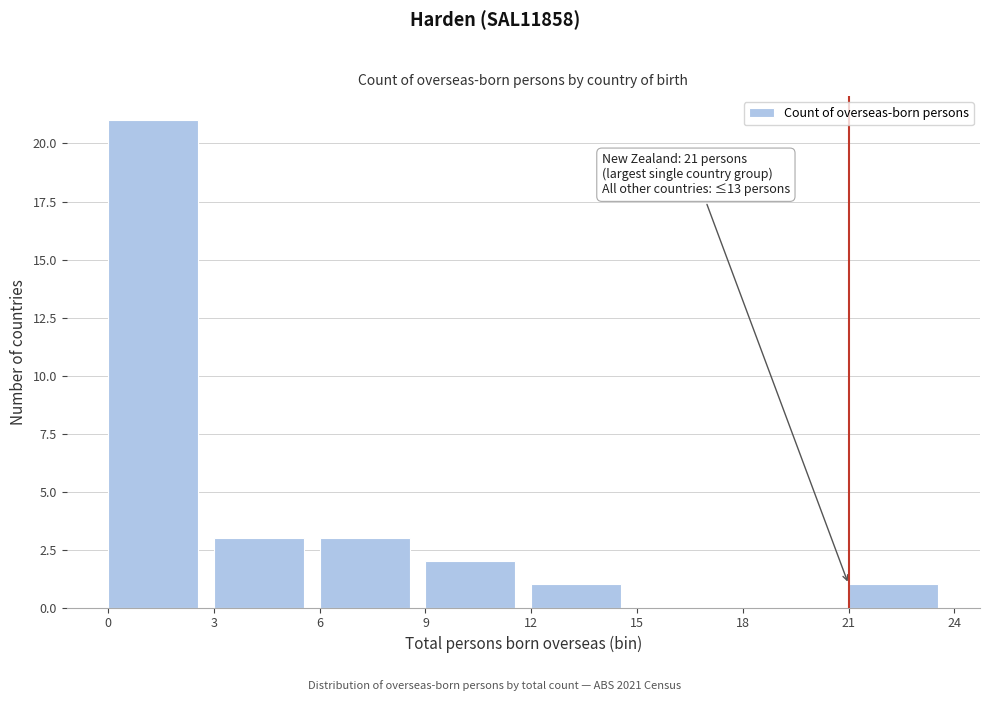

Over which range of the x-axis is the bar tallest?

0 to 3